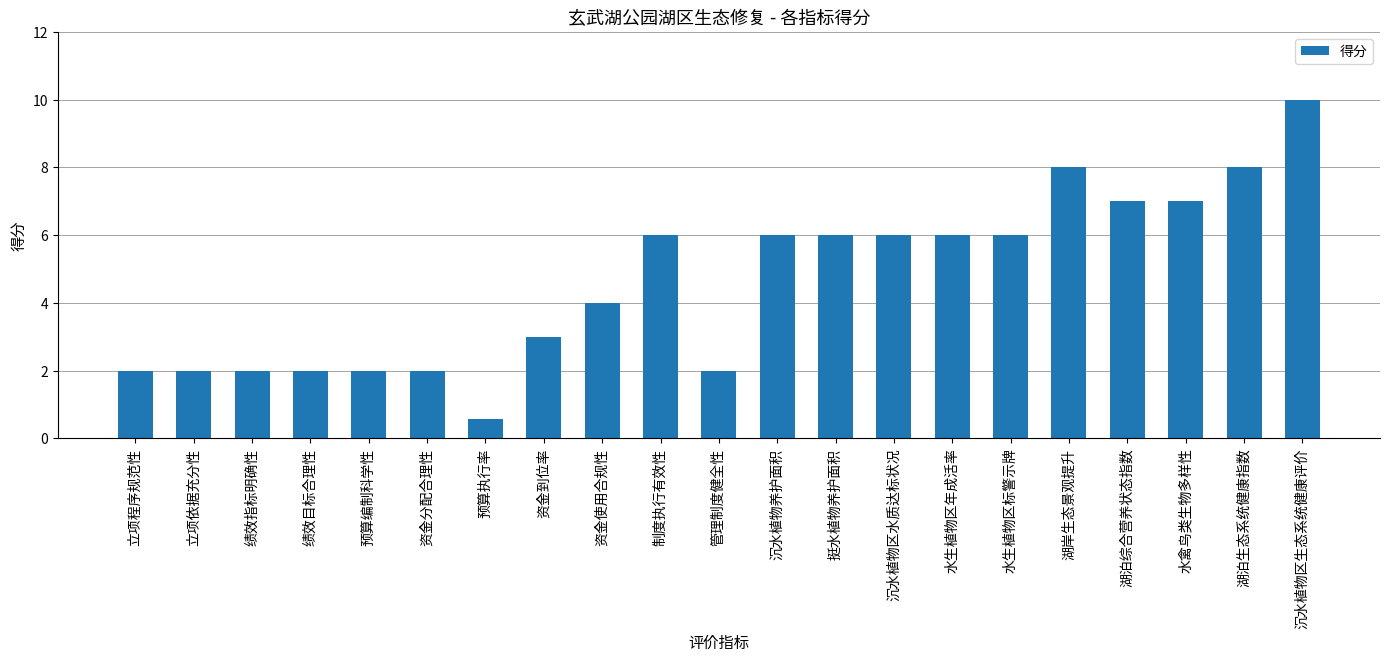

What is the approximate value at 绩效目标合理性?

2.0